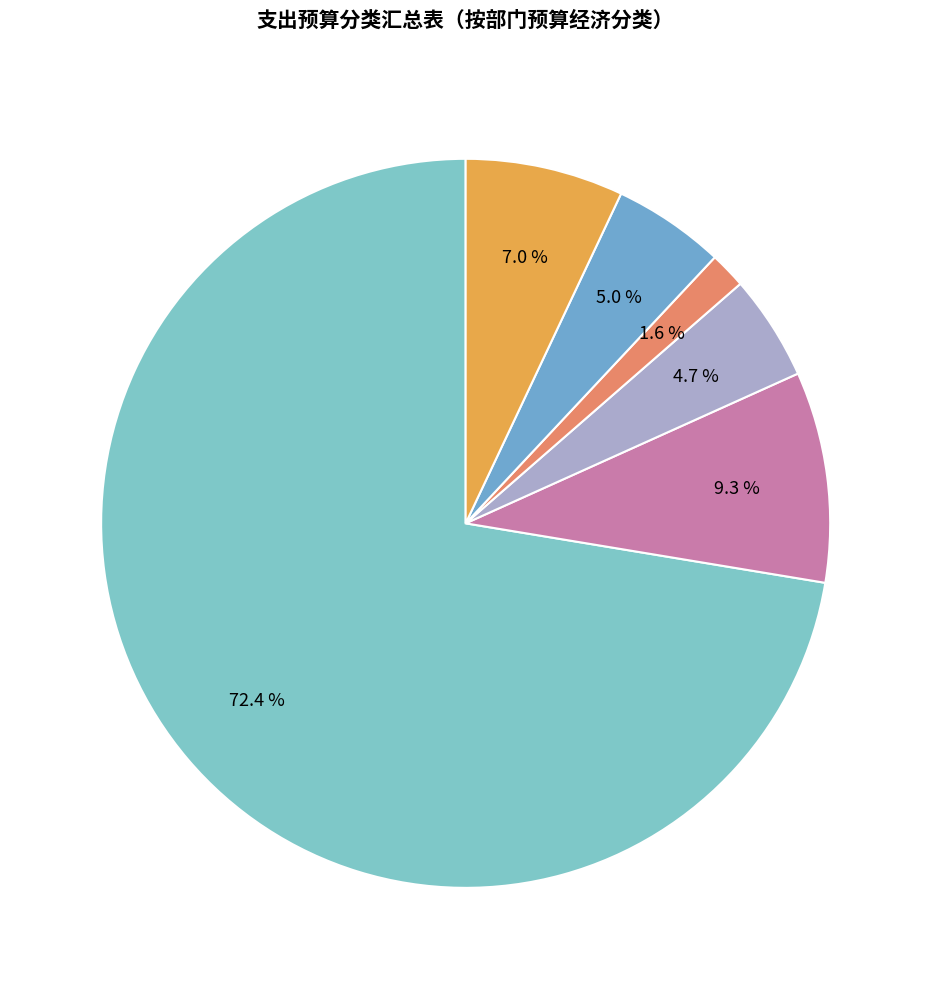

To the nearest percent, what is the difference between the largest and smallest slice percentages?

71%